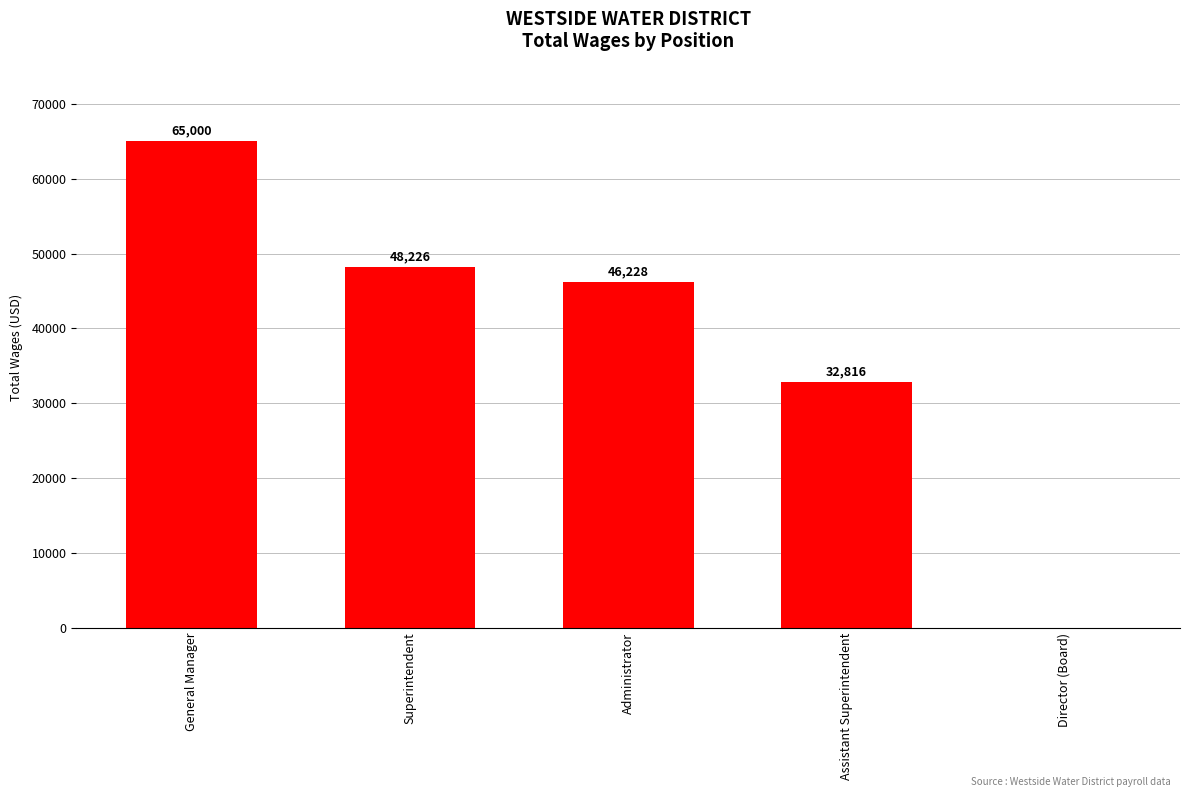

What is the approximate value at Administrator, to the nearest 100?

46200